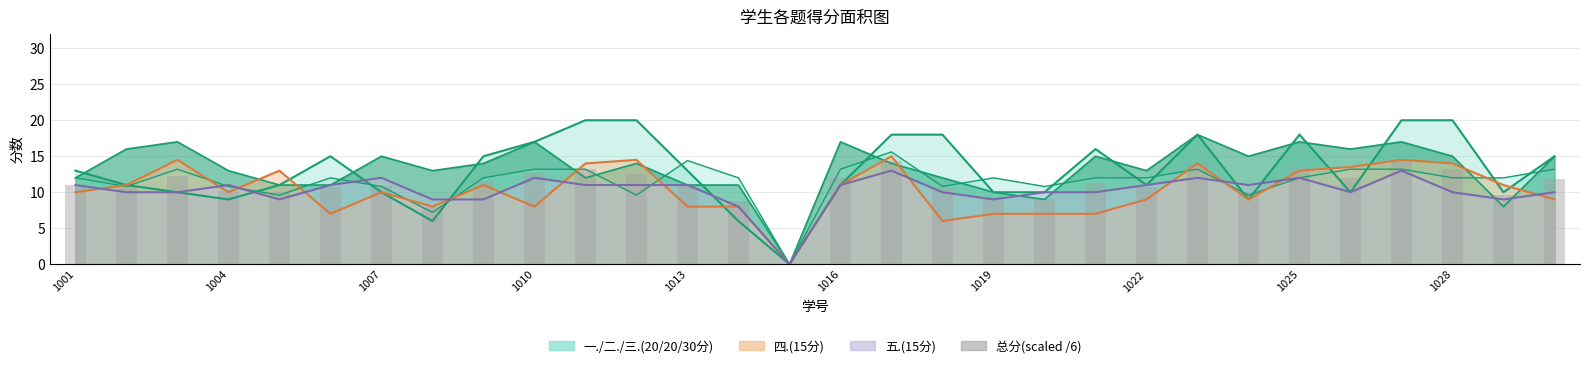

What is the sum of the values at 1016 and 1001?

21.7